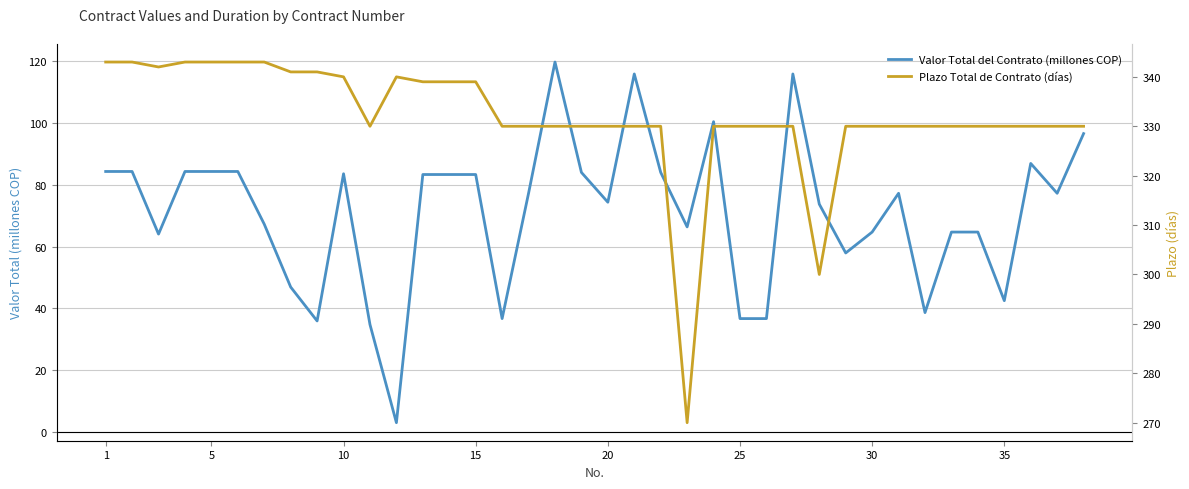

How many distinct data groups are displayed?

2